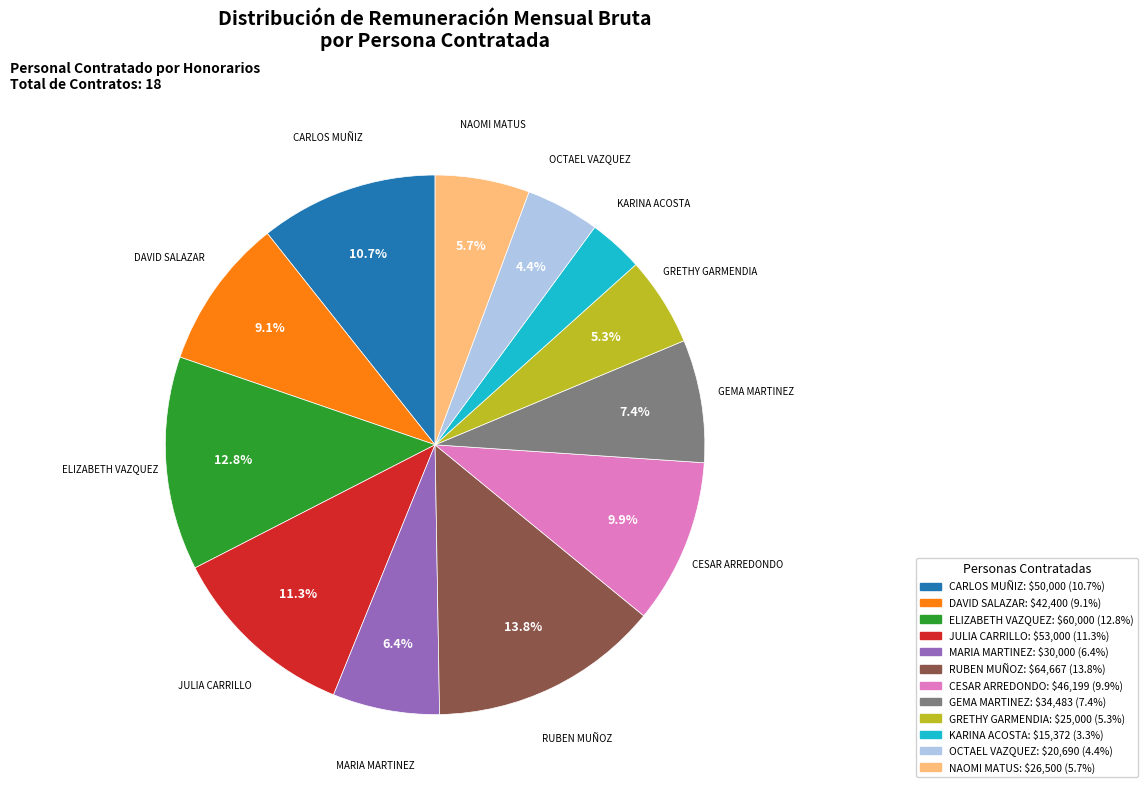

Is there a majority slice in this chart?

No